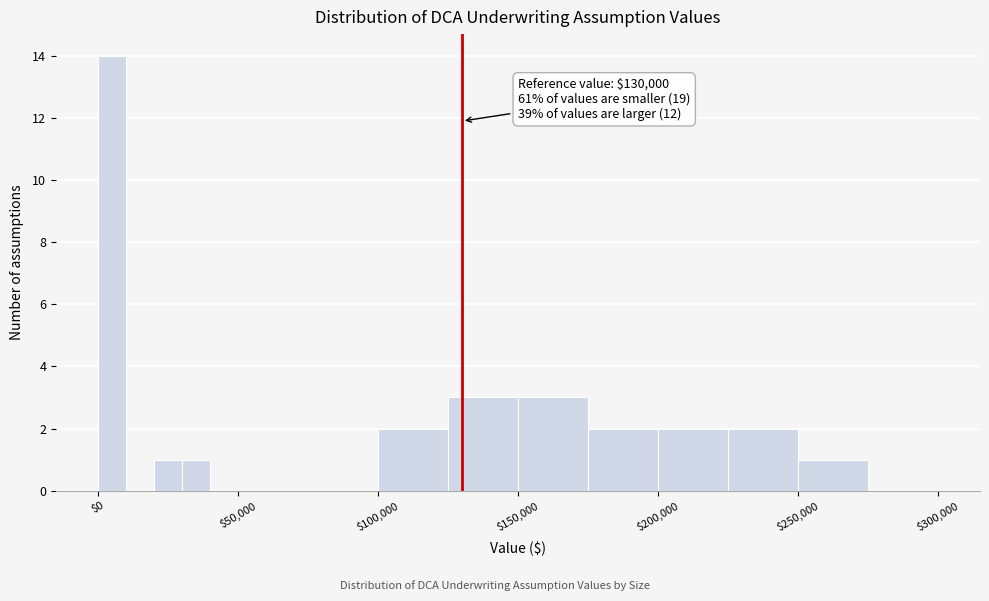

Around what value on the x-axis is the tallest bar? Give the approximate position of its centre, as read against the axis.

5000